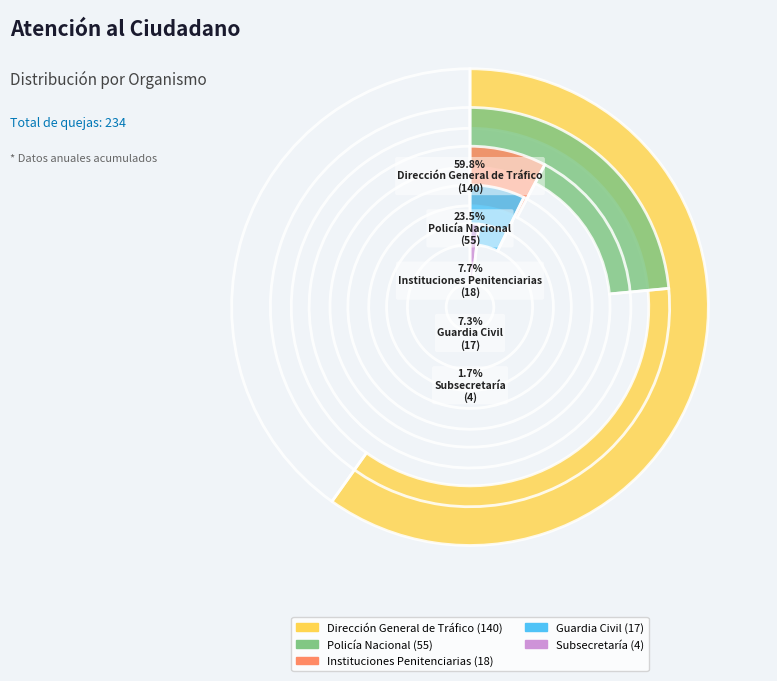

To the nearest percent, what portion does Subsecretaría represent?

2%